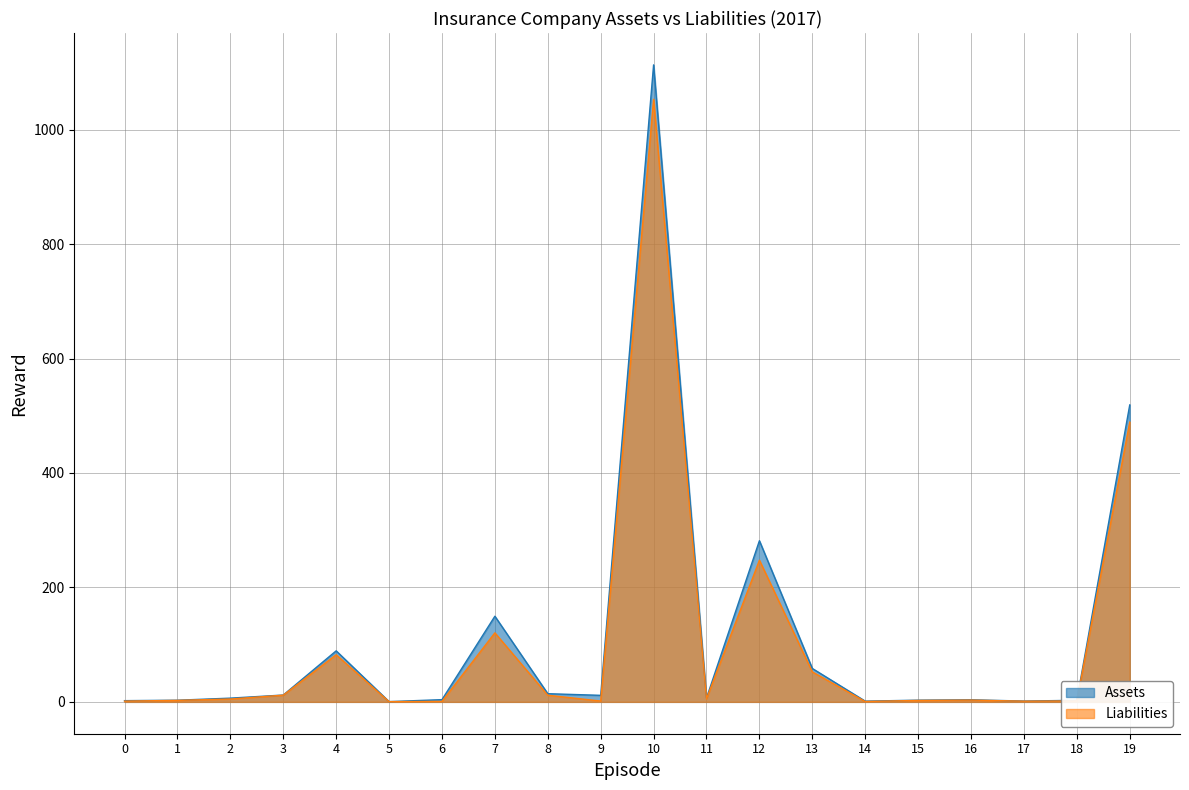

What is the sum of the Assets values at 3 and 10?

1125.1